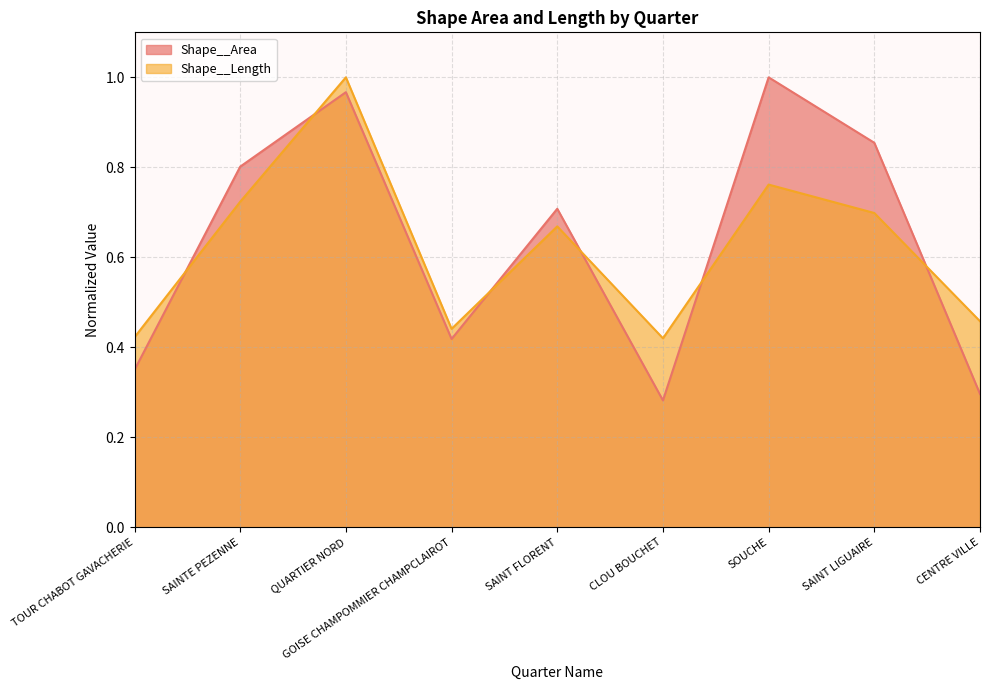

Reading right to left, what are all the values shown in this chart?

Shape__Area: 0.3	0.9	1.0	0.3	0.7	0.4	1.0	0.8	0.3
Shape__Length: 0.5	0.7	0.8	0.4	0.7	0.4	1.0	0.7	0.4